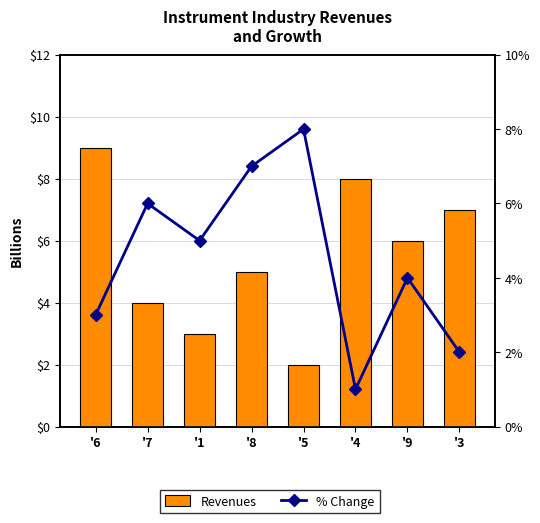

Which category has the highest value across all series?

'6